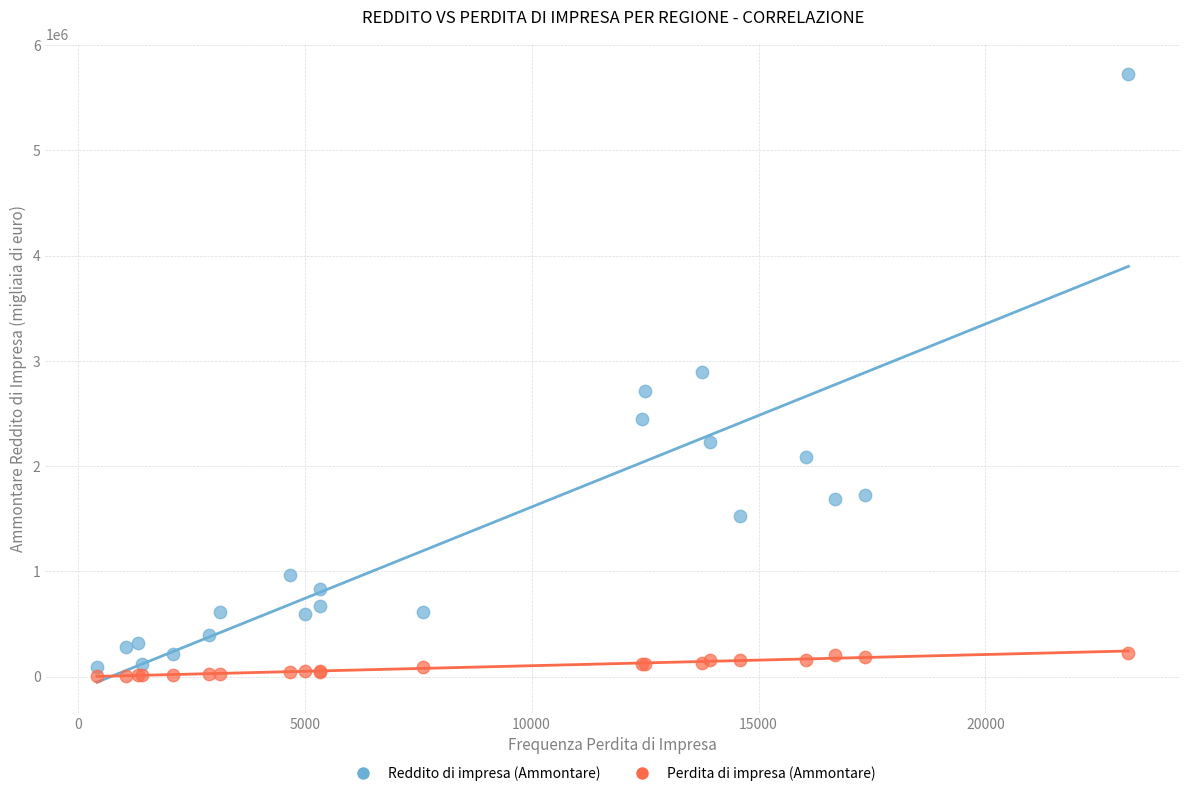

What are all the series names shown in the legend?

Reddito di impresa (Ammontare), Perdita di impresa (Ammontare)